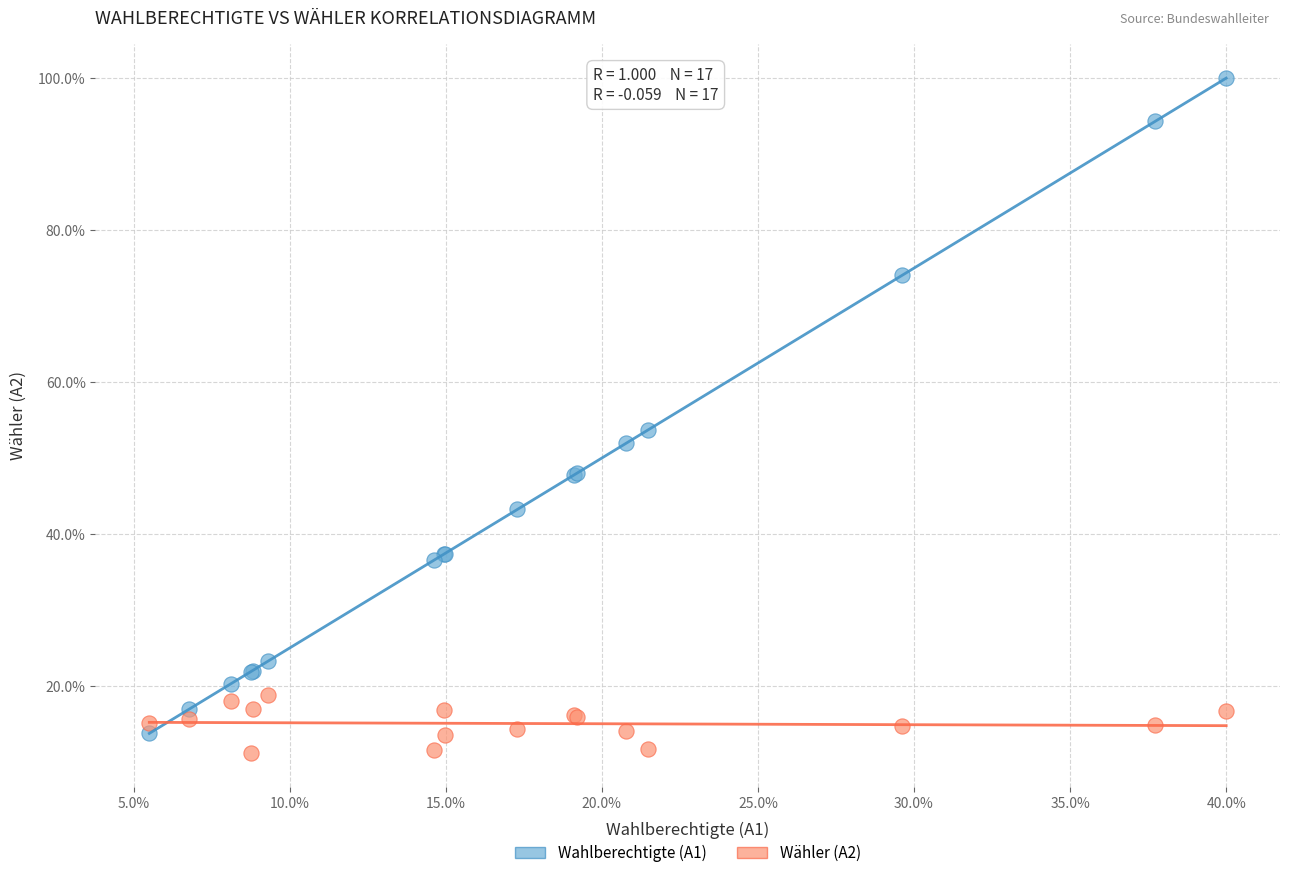

Which series contains the lowest Y value?

Wähler (A2)